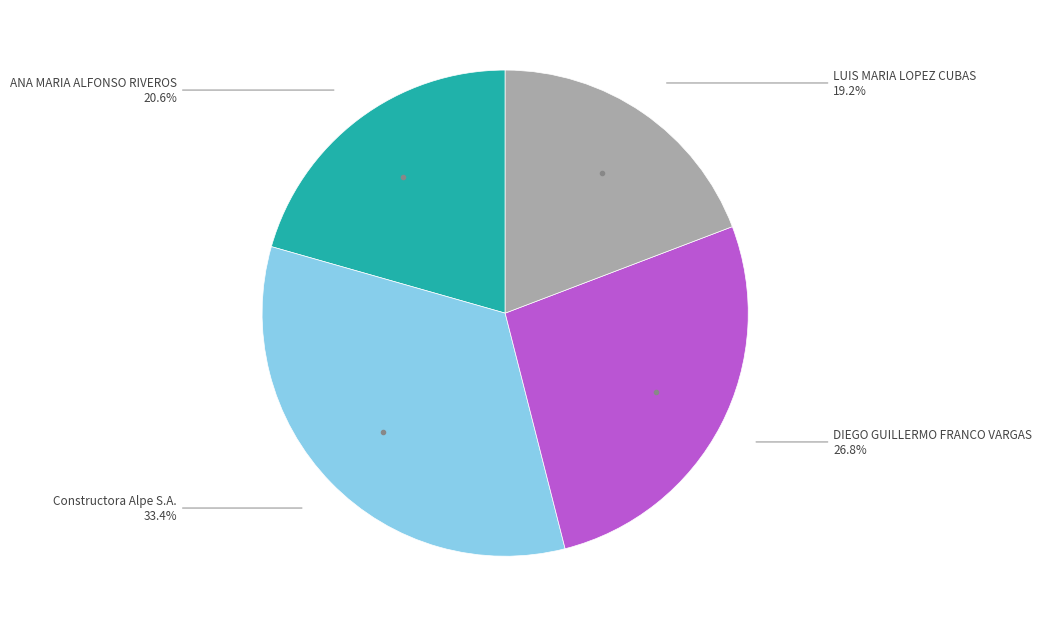

Is there a majority slice in this chart?

No